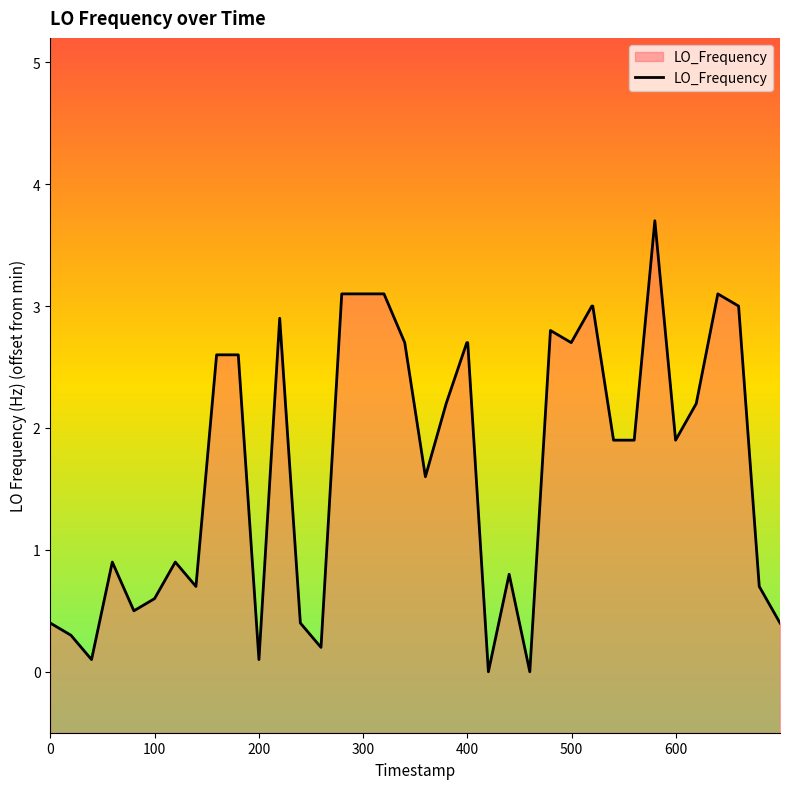

How many points are lower than both their immediate neighbors (excluding endpoints)?

10